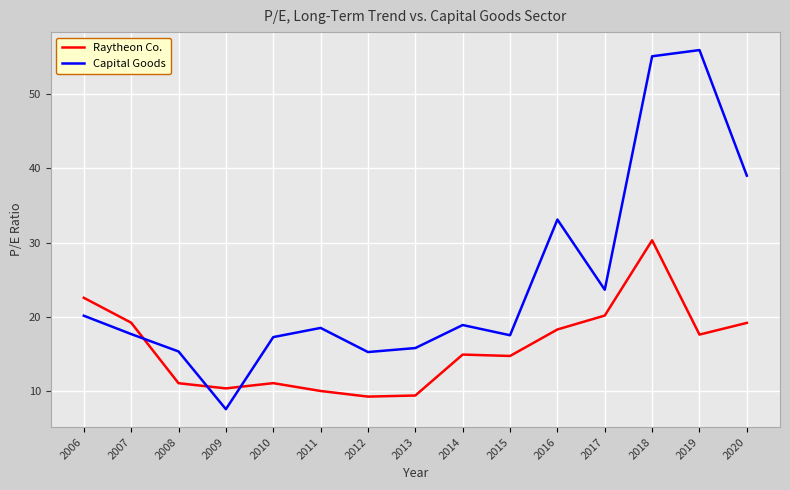

What is the difference between the Raytheon Co. values at 2008 and 2019?

6.6